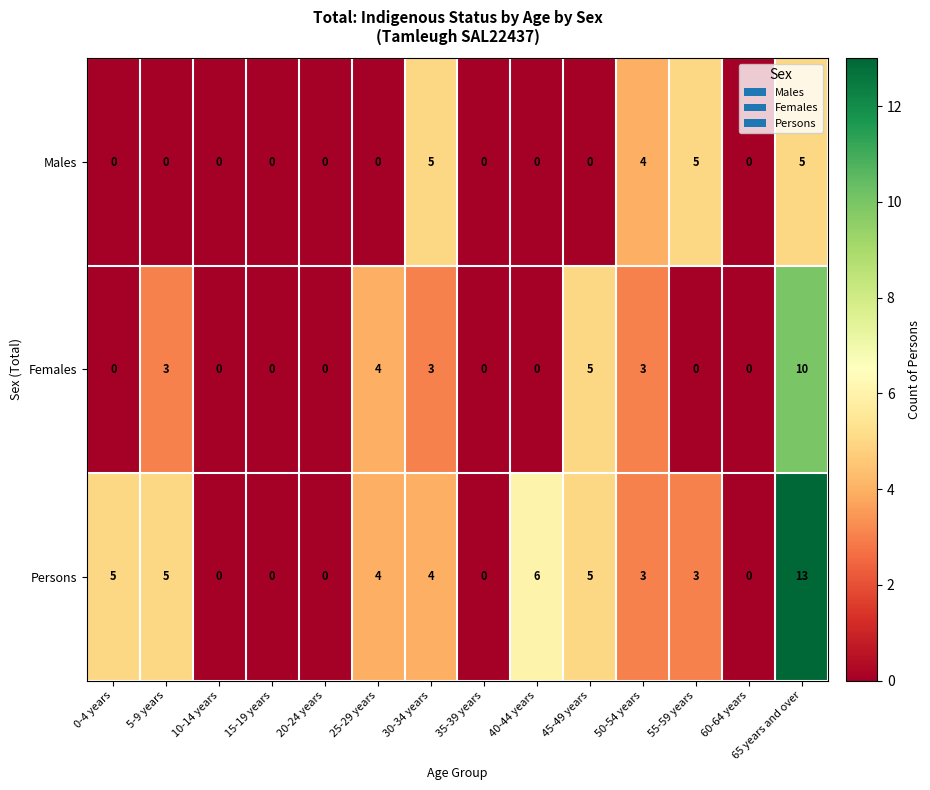

Which series has the largest range (max minus min)?

Persons